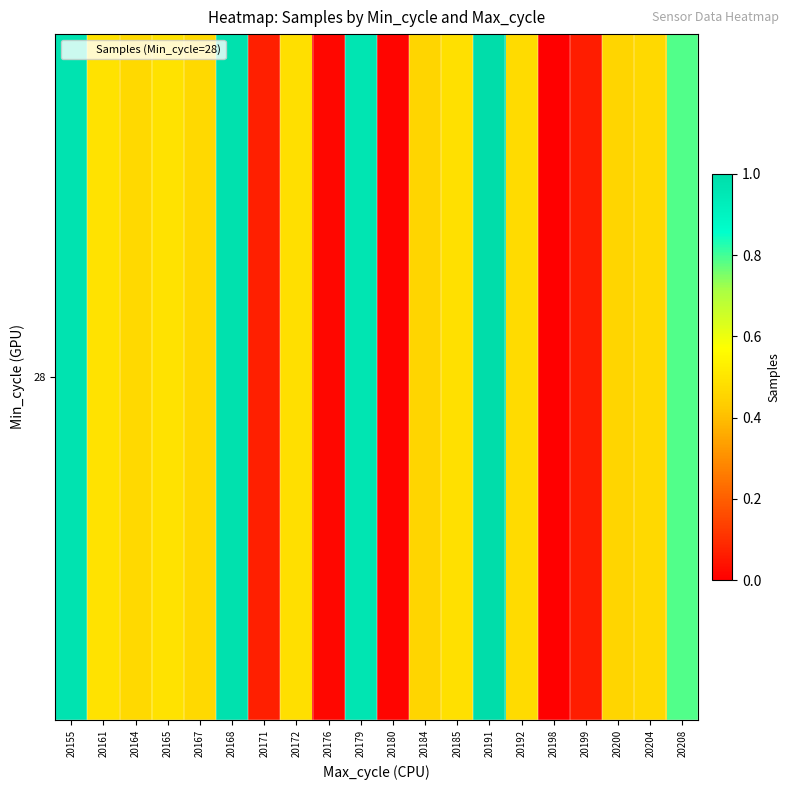

Reading right to left, extract all data points from this chart.

0.8	0.5	0.5	0.1	0.0	0.5	1.0	0.5	0.5	0.0	1.0	0.0	0.5	0.1	1.0	0.5	0.5	0.5	0.5	1.0